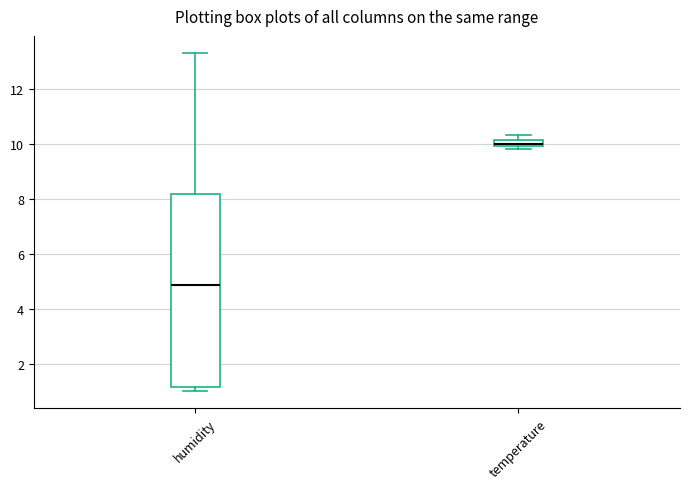

Where is the upper edge of the box for temperature on the y-axis? The values are not printed on the chart, so give them approximately, as read against the axis.

10.2